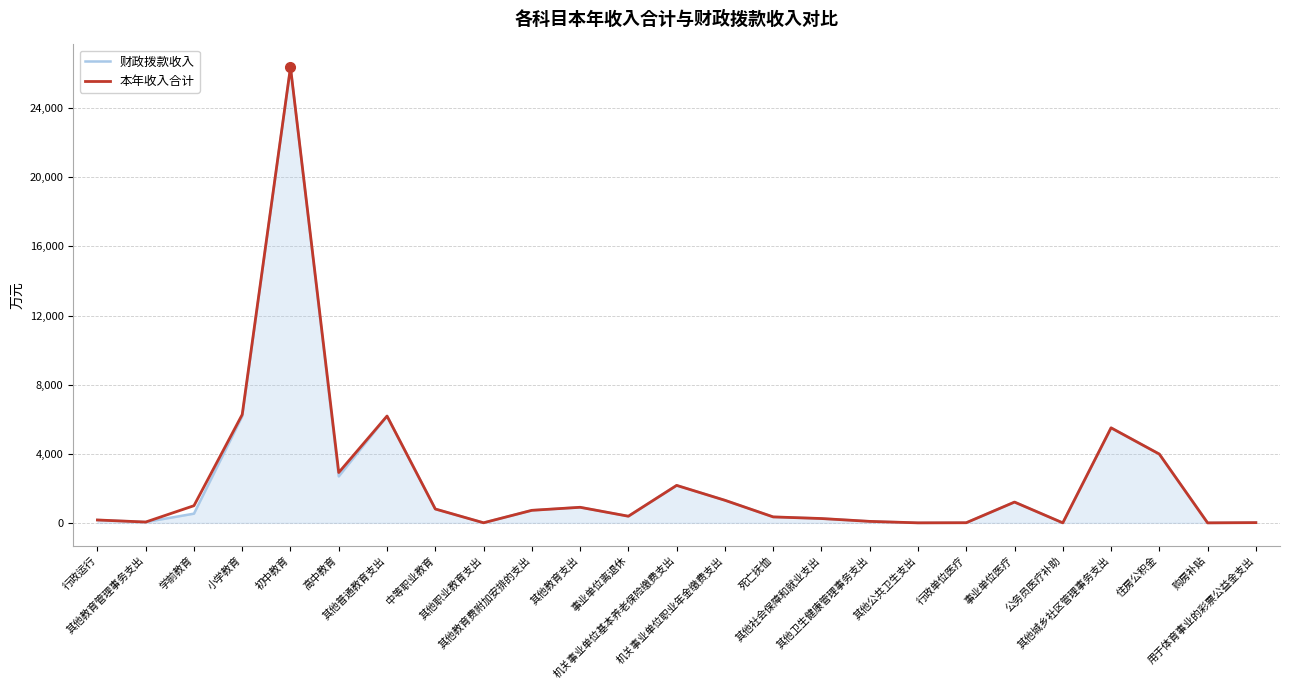

Which series has the largest range (max minus min)?

本年收入合计